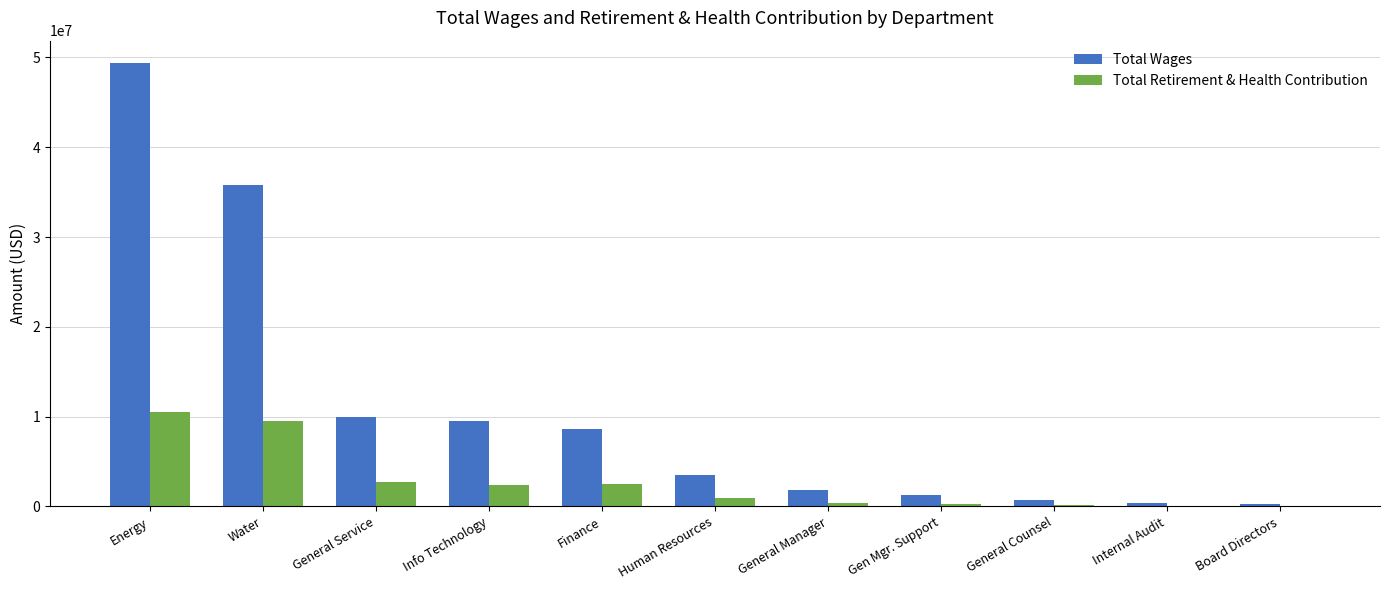

The value of Total Retirement & Health Contribution at Water is 9552613. True or false?

True